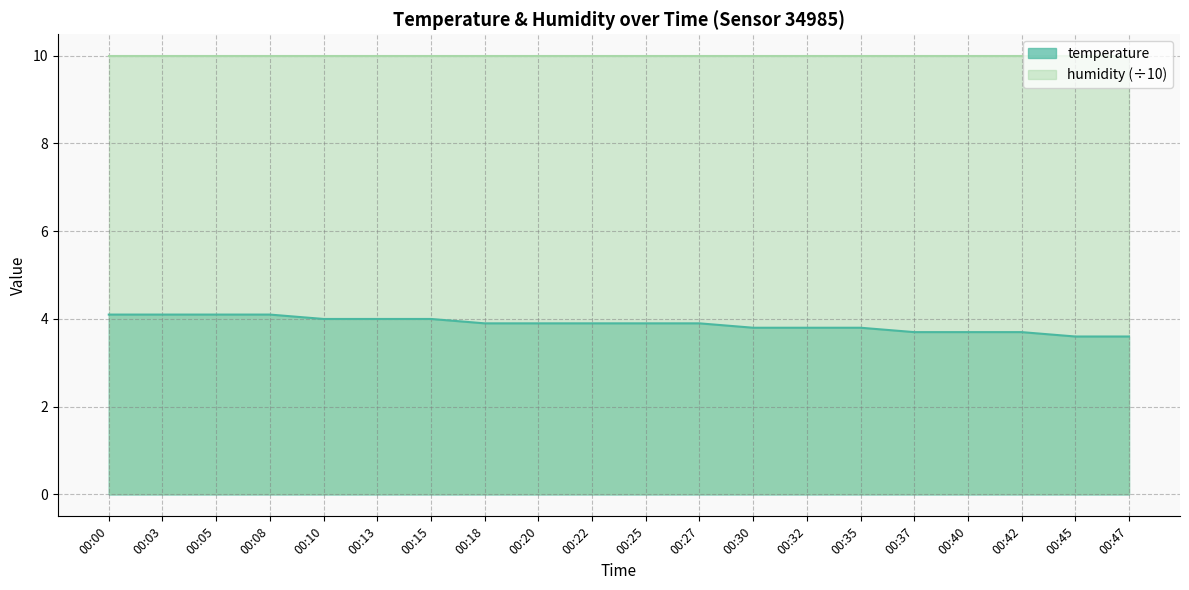

True or false: the data has more than 1 interior local peaks.

False